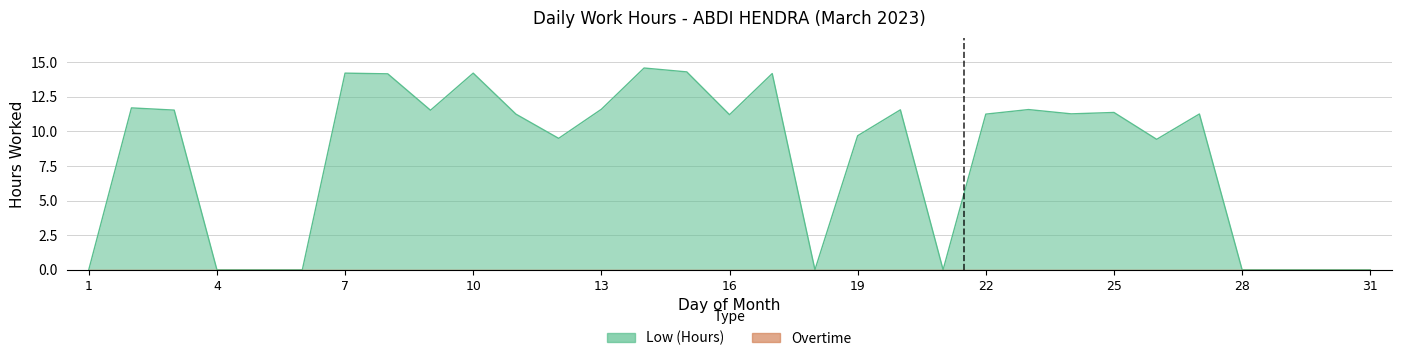

How many data points are less than 11?

13